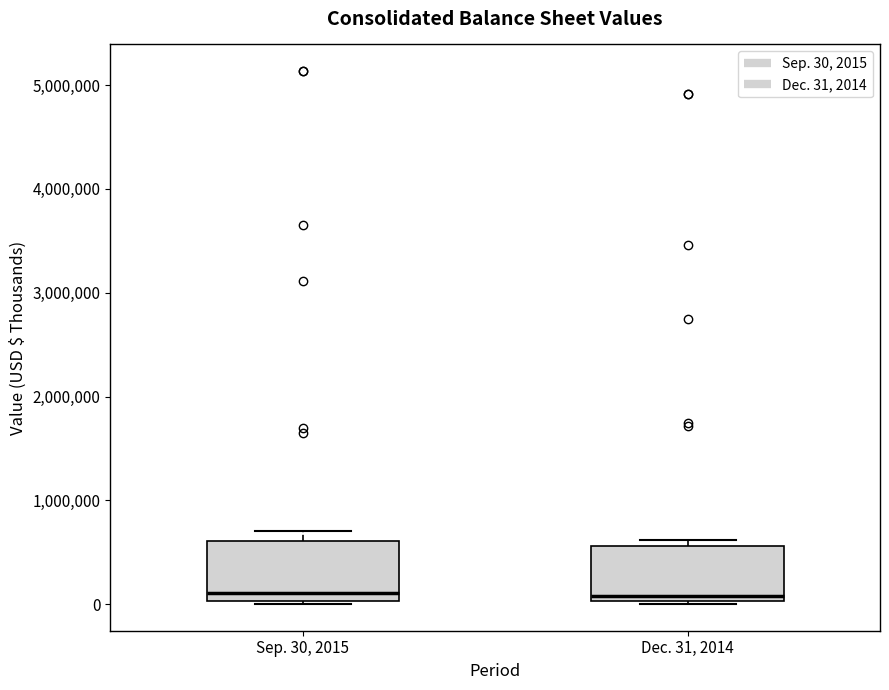

Where does the median line of the box for Dec. 31, 2014 sit on the y-axis? The values are not printed on the chart, so give them approximately, as read against the axis.

100000